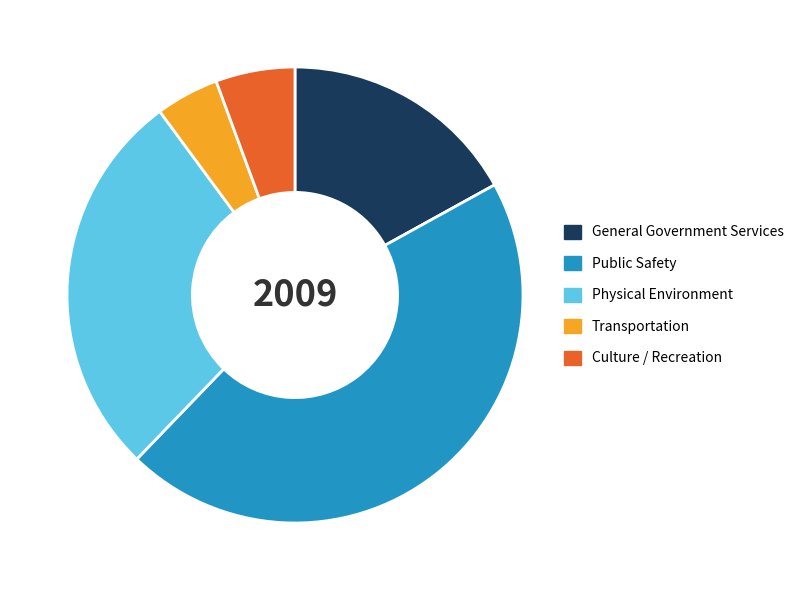

True or false: General Government Services accounts for 12% of the total.

False